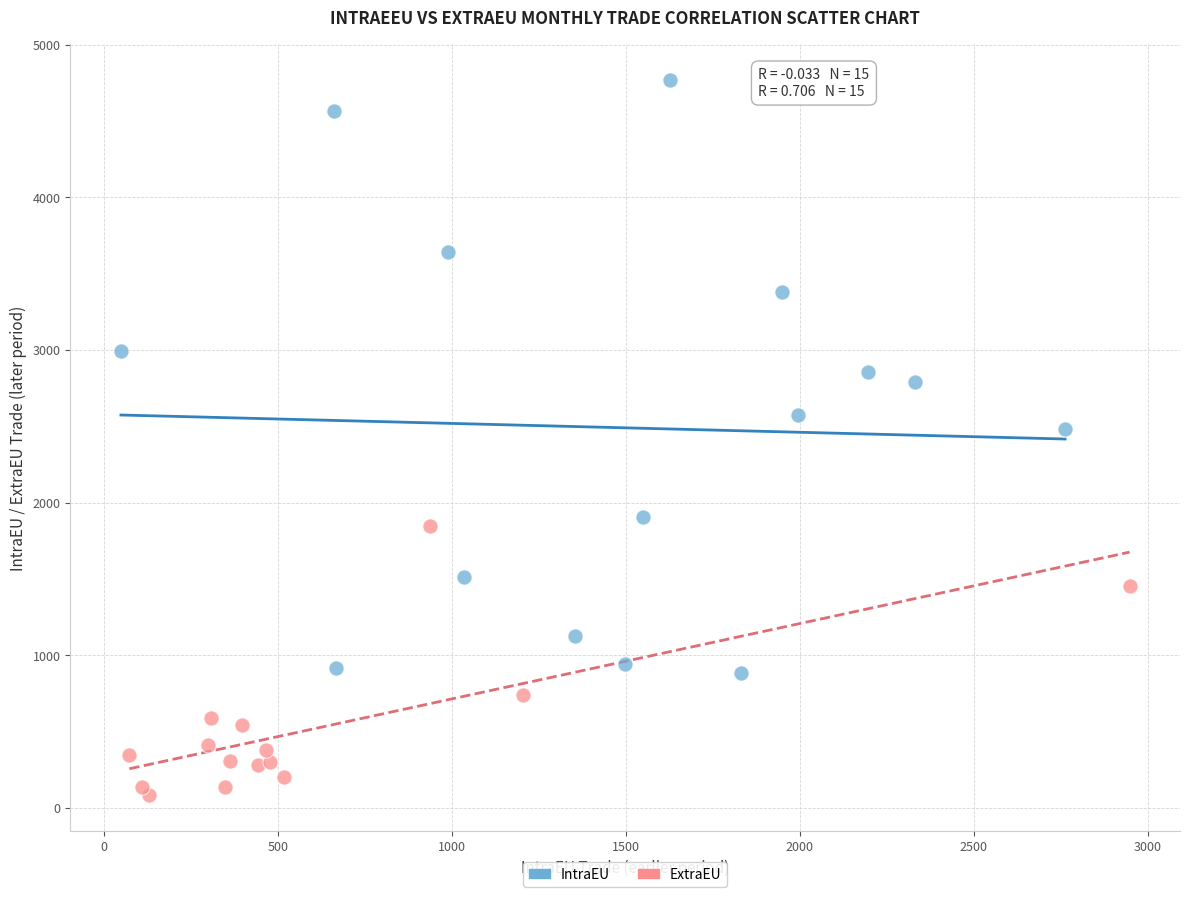

Which series reaches the minimum Y coordinate?

ExtraEU